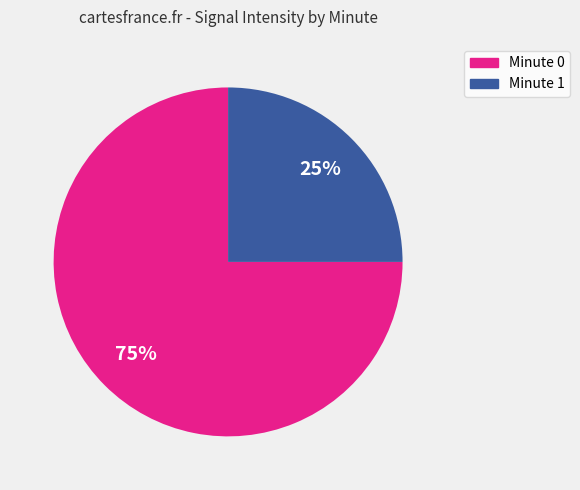

To the nearest percent, what is the difference between the largest and smallest slice percentages?

50%